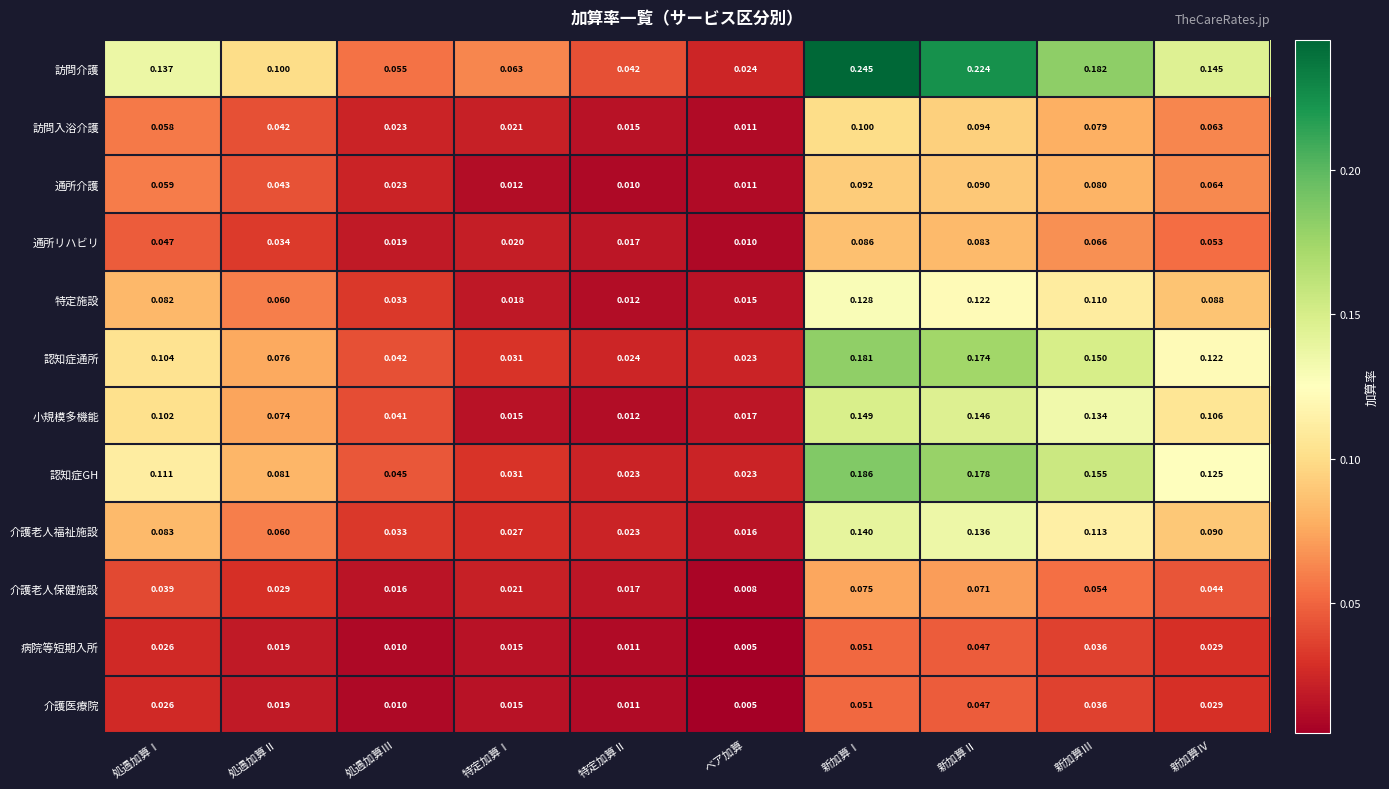

Where is 通所リハビリ nearest to the value 0?

ベア加算